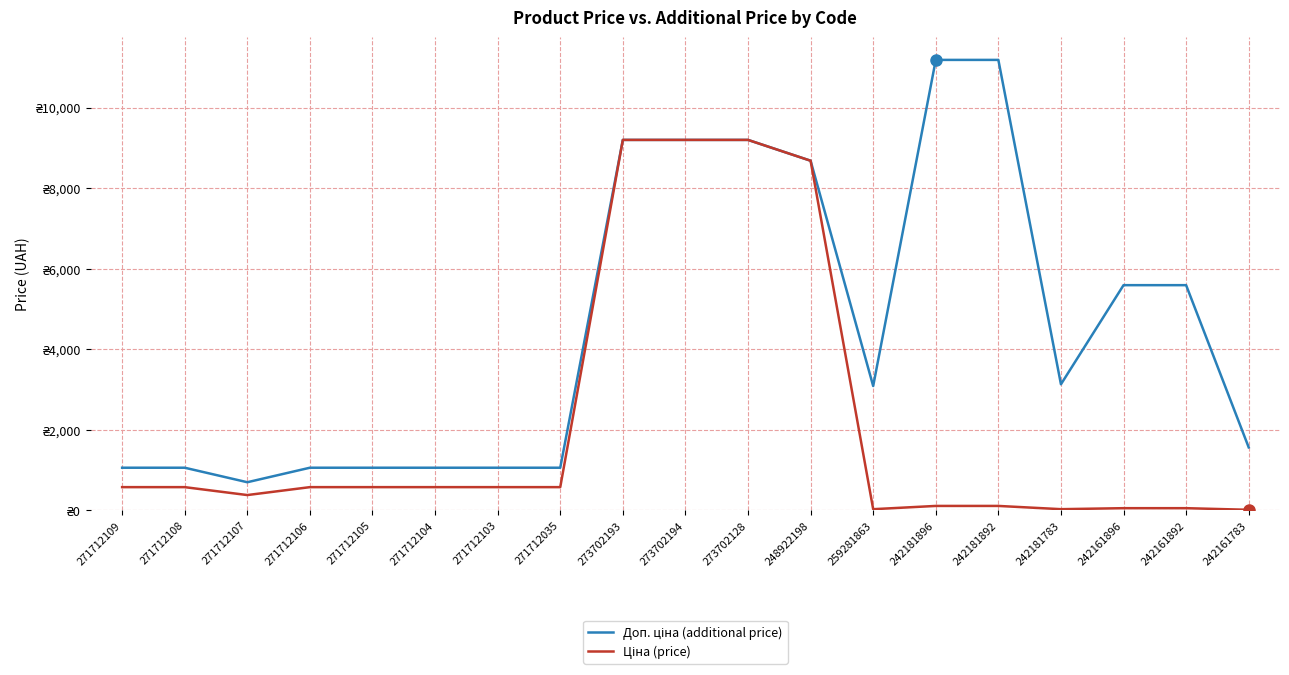

Does the chart display data point markers on the line(s)?

No